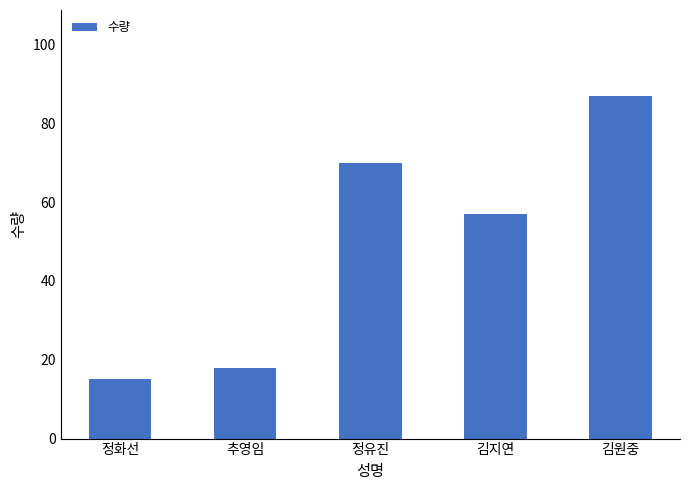

Reading left to right, what are all the values shown in this chart?

15	18	70	57	87